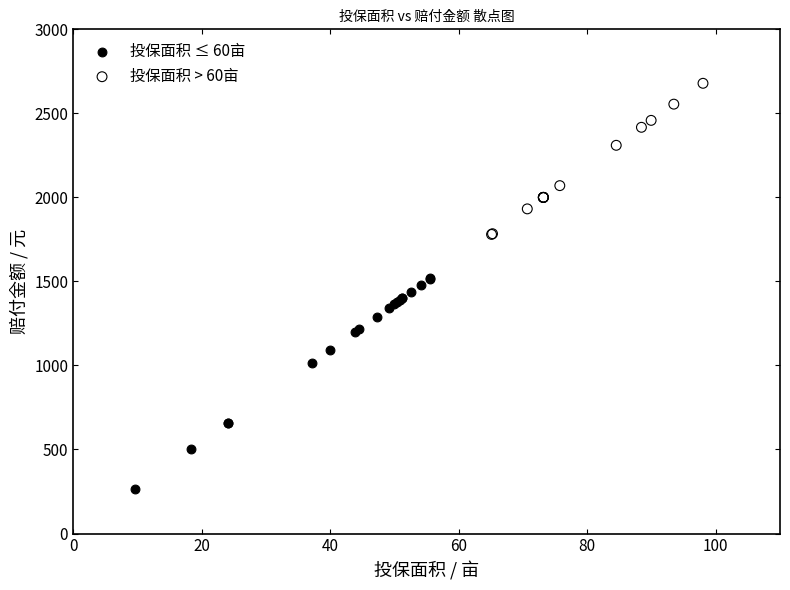

Which series reaches the minimum Y coordinate?

投保面积 ≤ 60亩